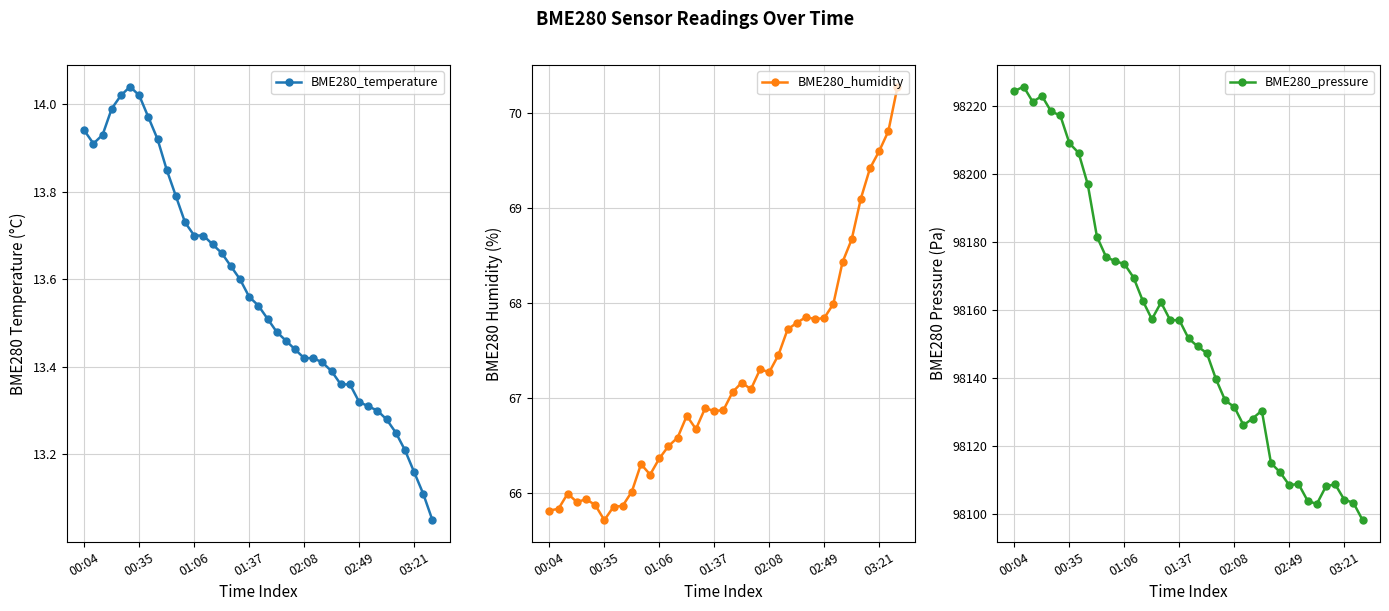

At how many categories does at least one series exceed 66692?

39